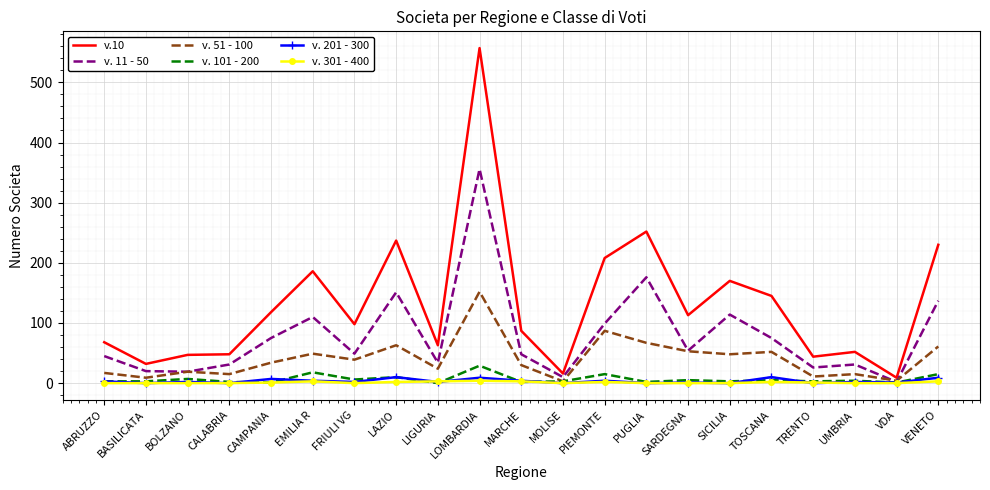

Which series has the largest total across all categories?

v.10